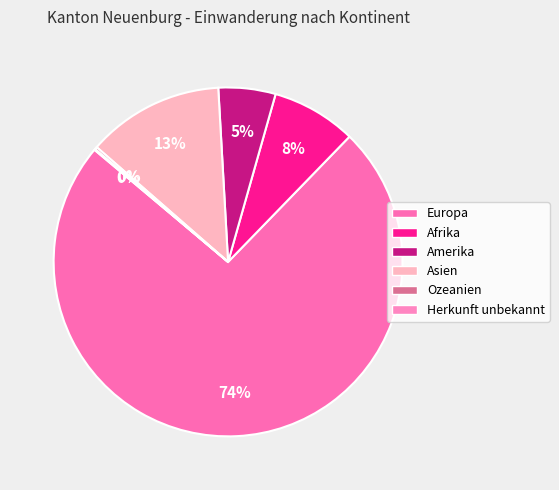

What is the largest slice in the pie chart?

Europa